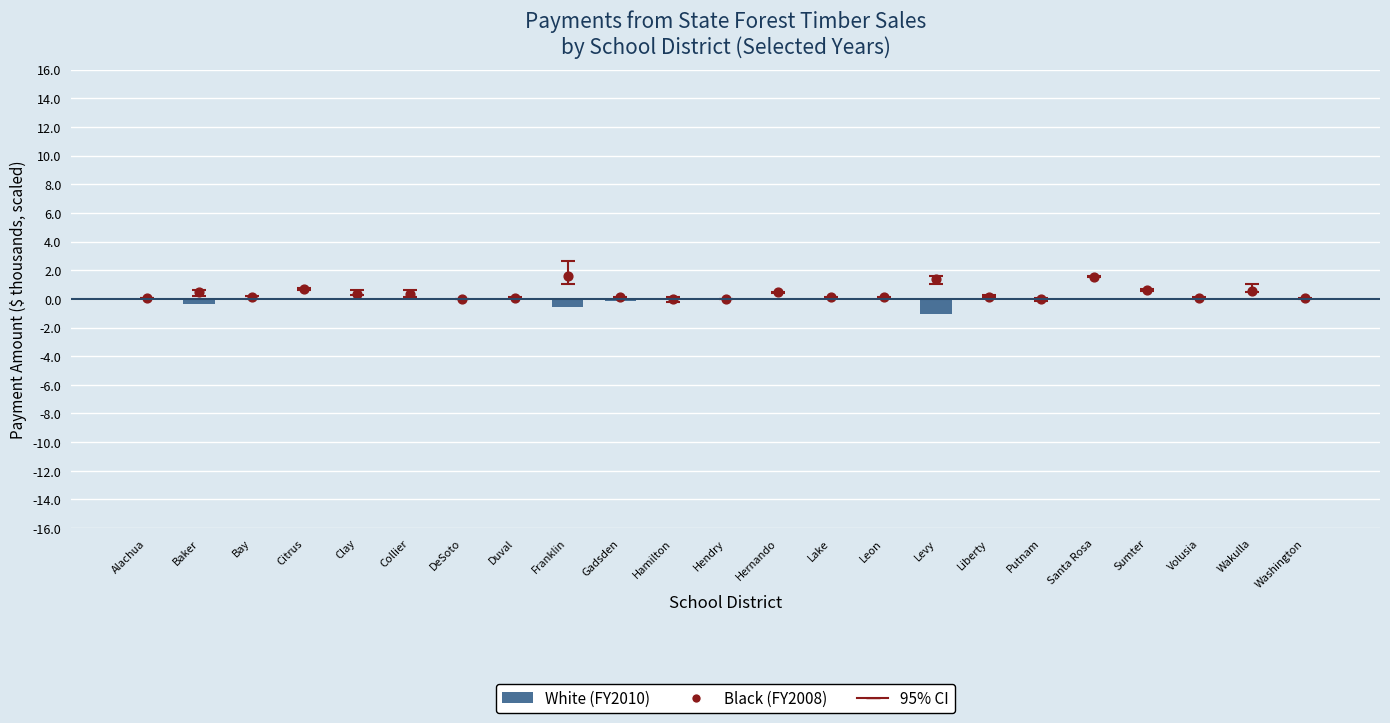

Is the value of White (FY2010) at Hendry greater than the value of Black (FY2008) at Bay?

No